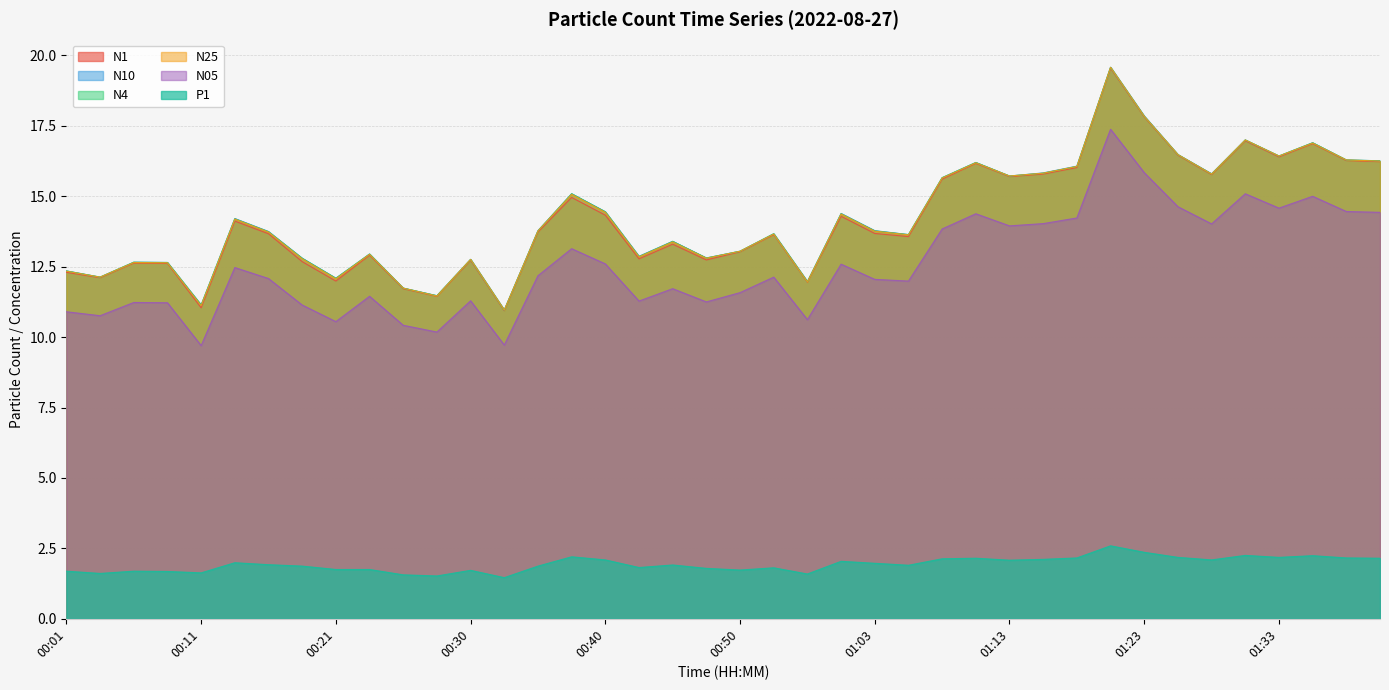

Does the chart display data point markers on the line(s)?

No